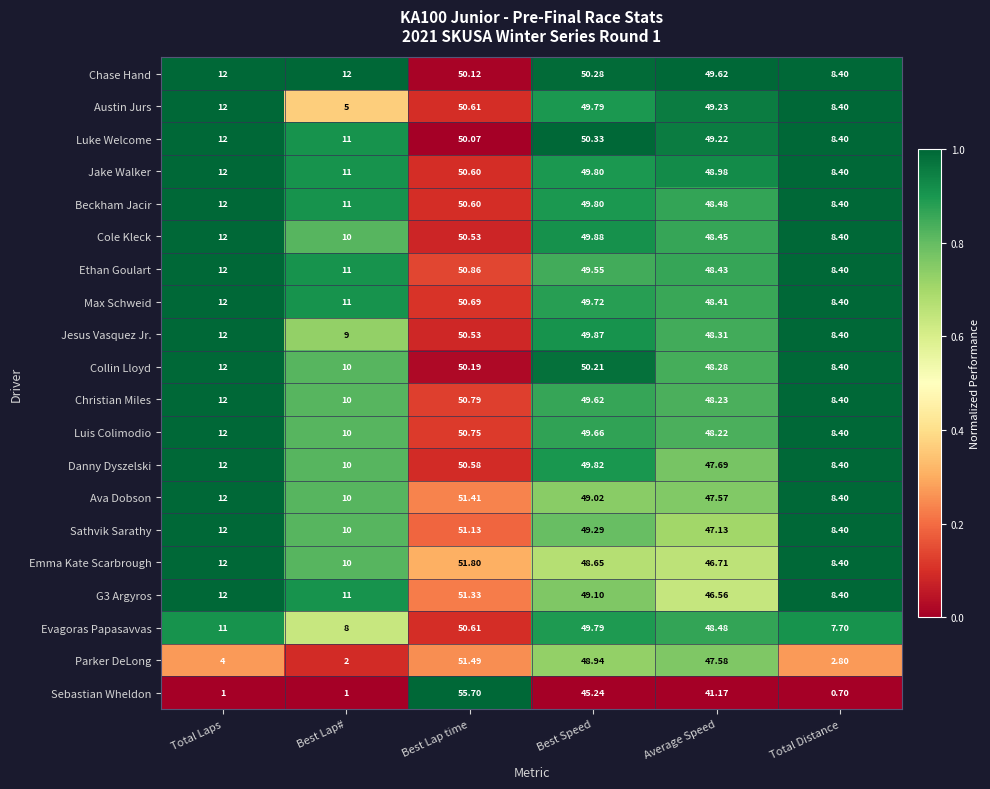

What is the maximum value shown in the chart?

55.7